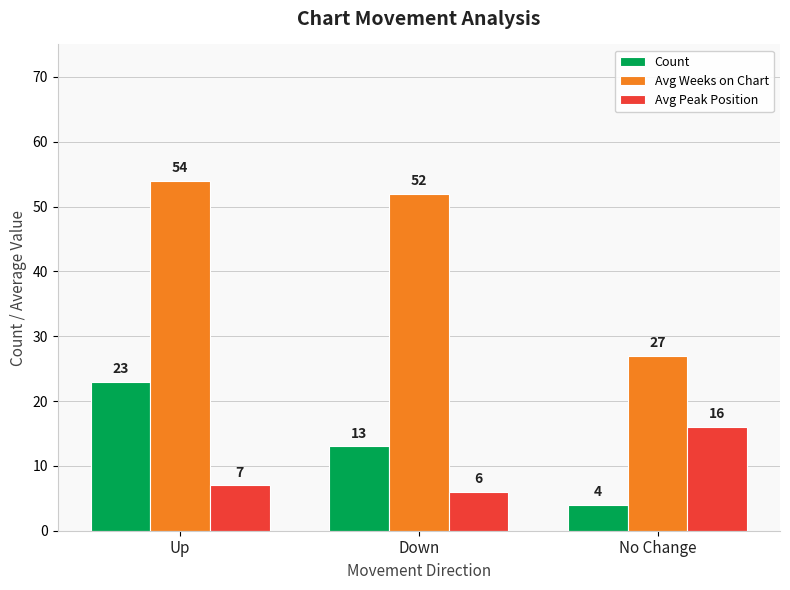

The Avg Peak Position series shows 9 at No Change. True or false?

False